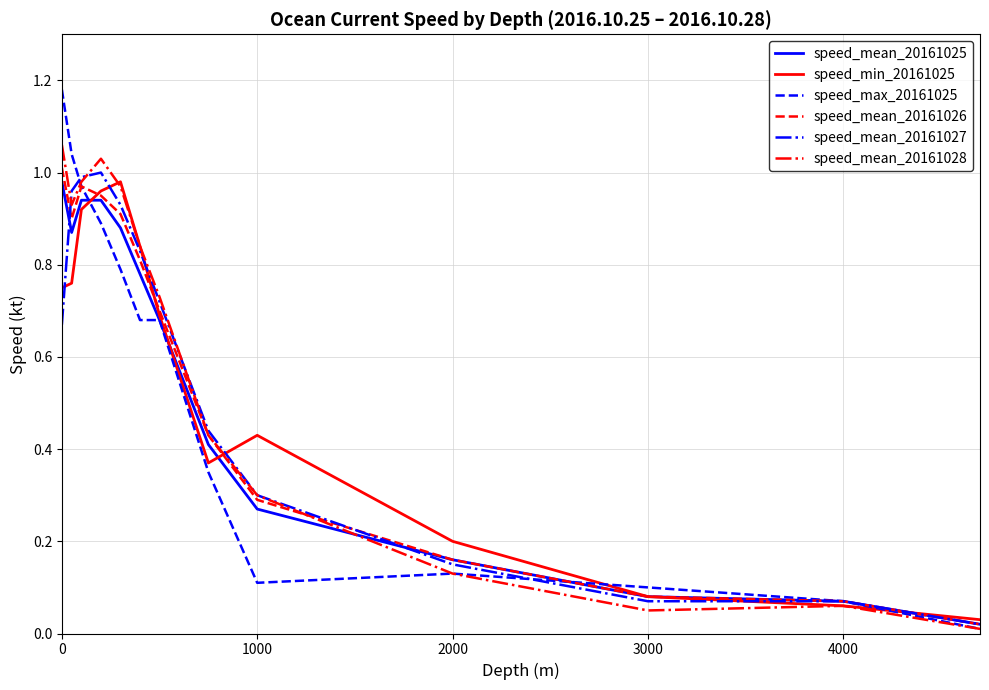

Which series has the widest spread of values?

speed_max_20161025